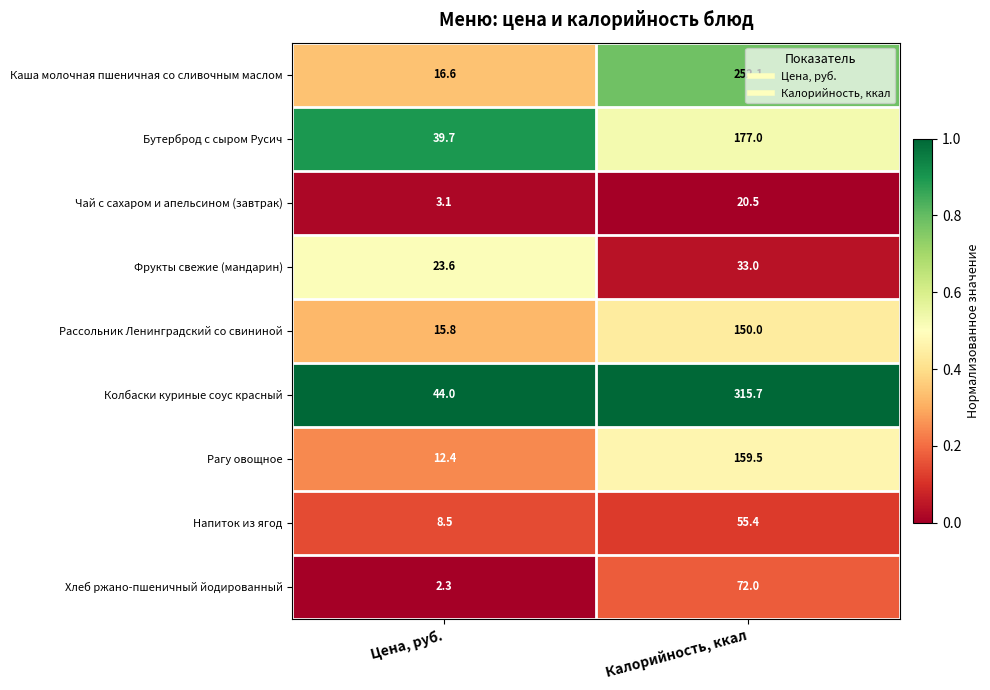

What is the difference between the highest and lowest values at Калорийность, ккал?

295.2